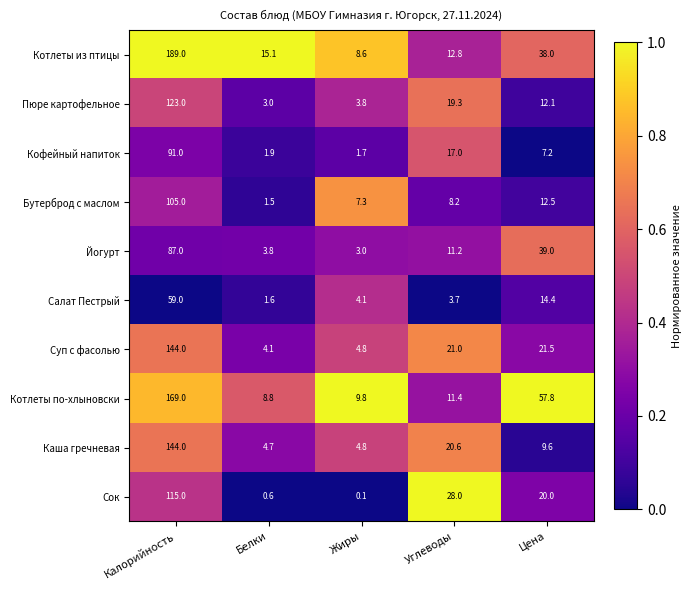

Between Белки and Жиры, which series saw the biggest shift?

Котлеты из птицы